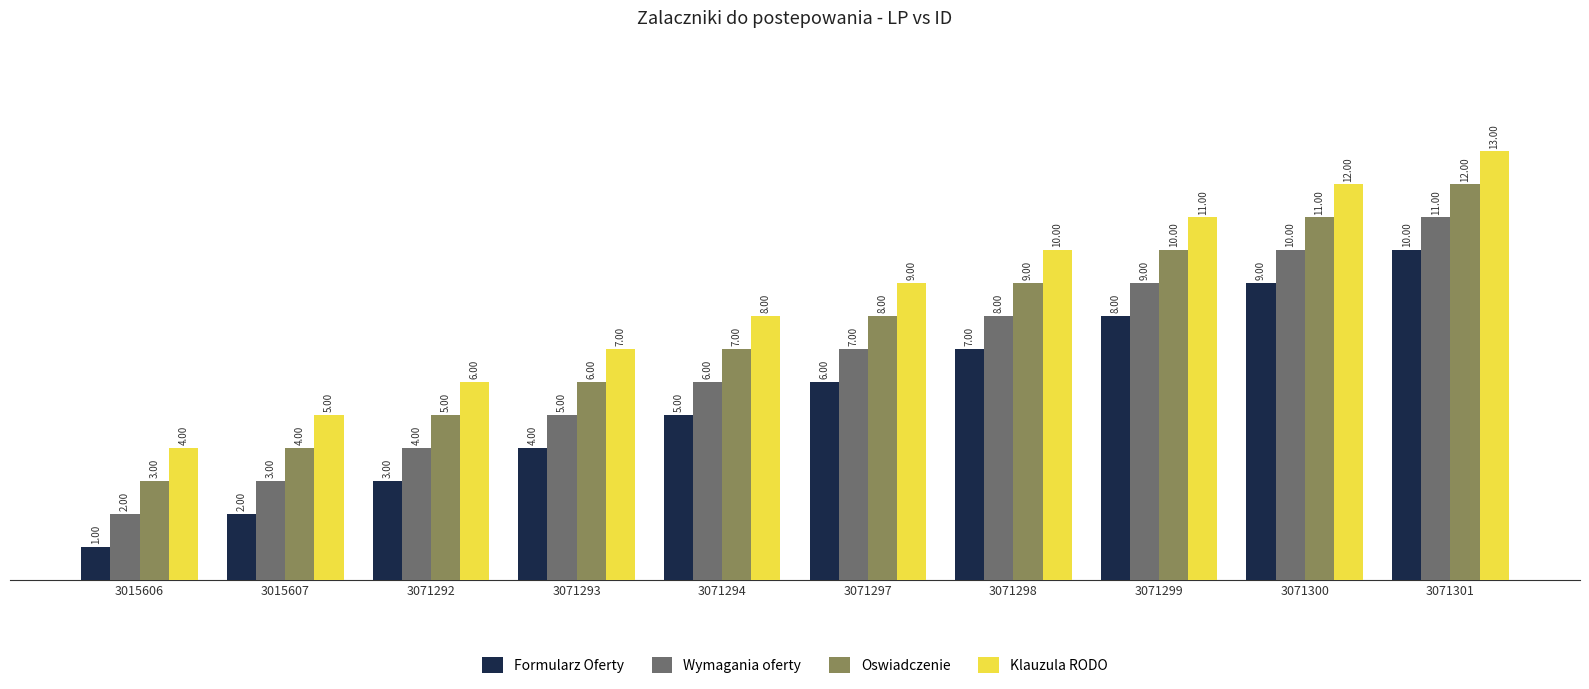

What is the difference between the Klauzula RODO values at 3015606 and 3071299?

7